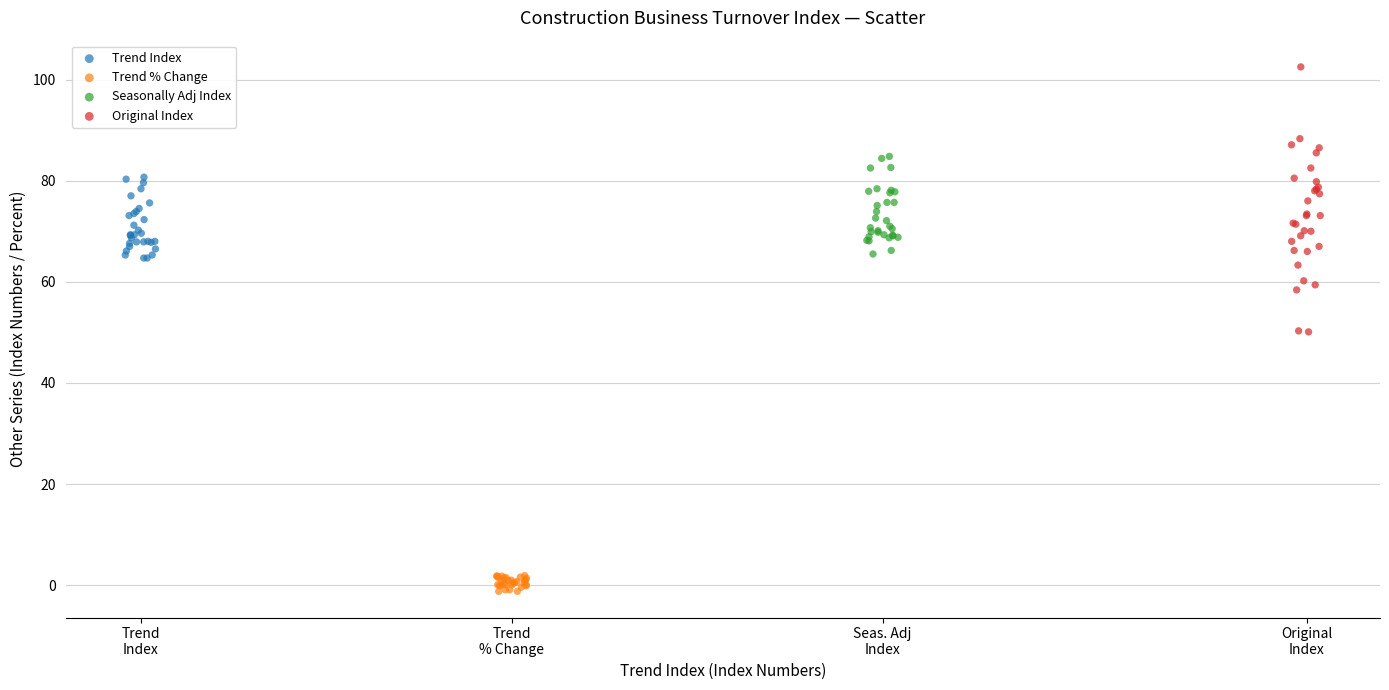

Which series has the largest Y range (max minus min)?

Original Index